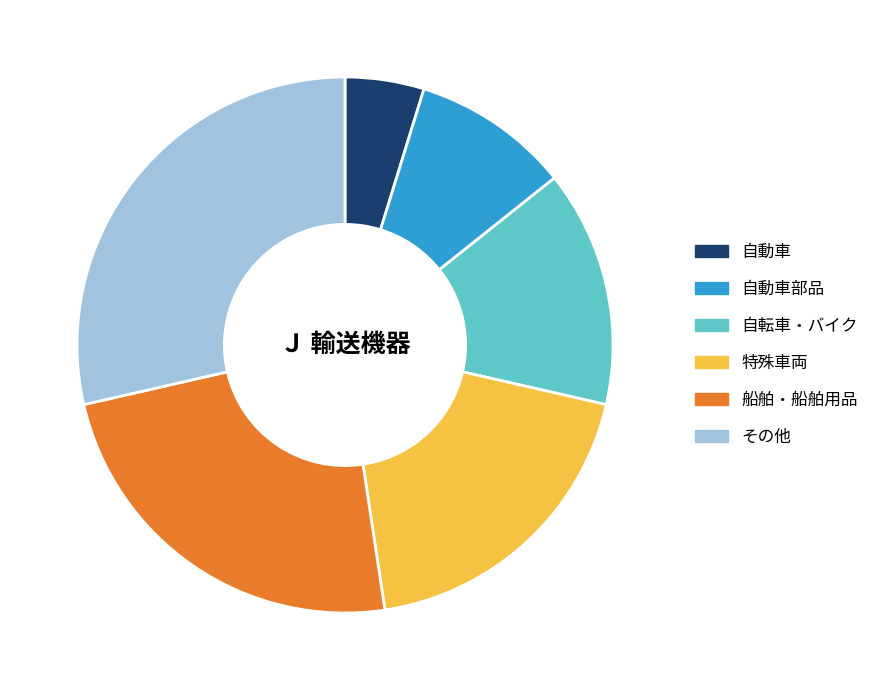

Which slice is the largest?

その他